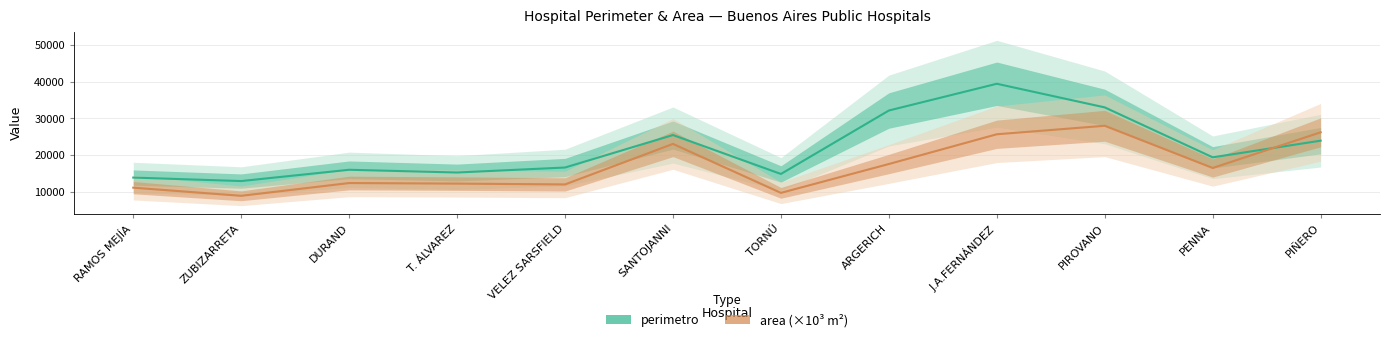

How many times do perimetro and area (×10³ m²) cross each other?

1